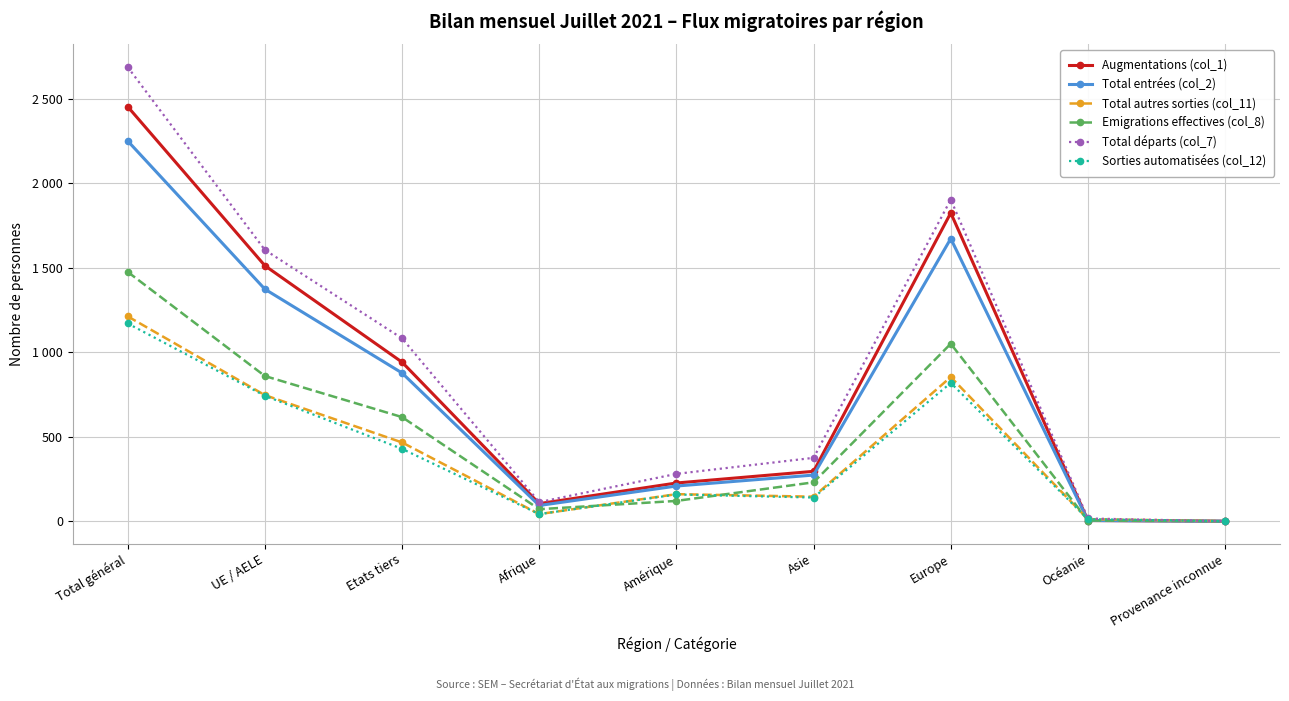

What is the difference between the Augmentations (col_1) values at Océanie and Provenance inconnue?

4